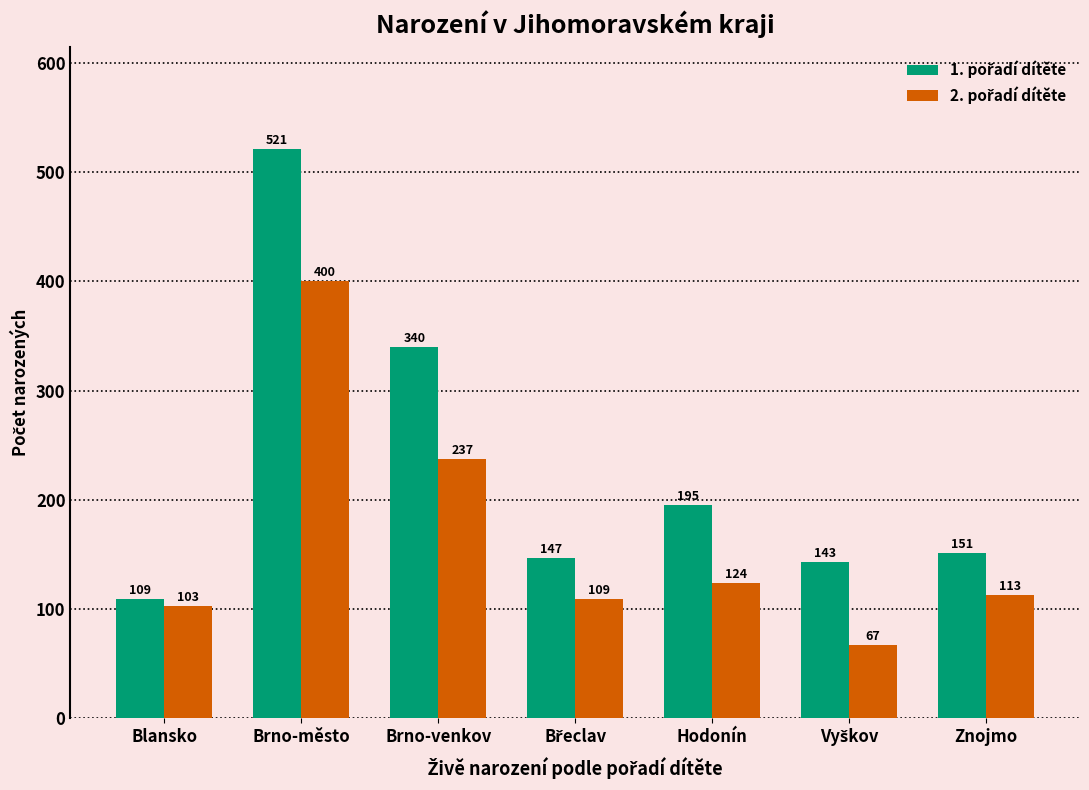

At which category is the sum across all series the highest?

Brno-město